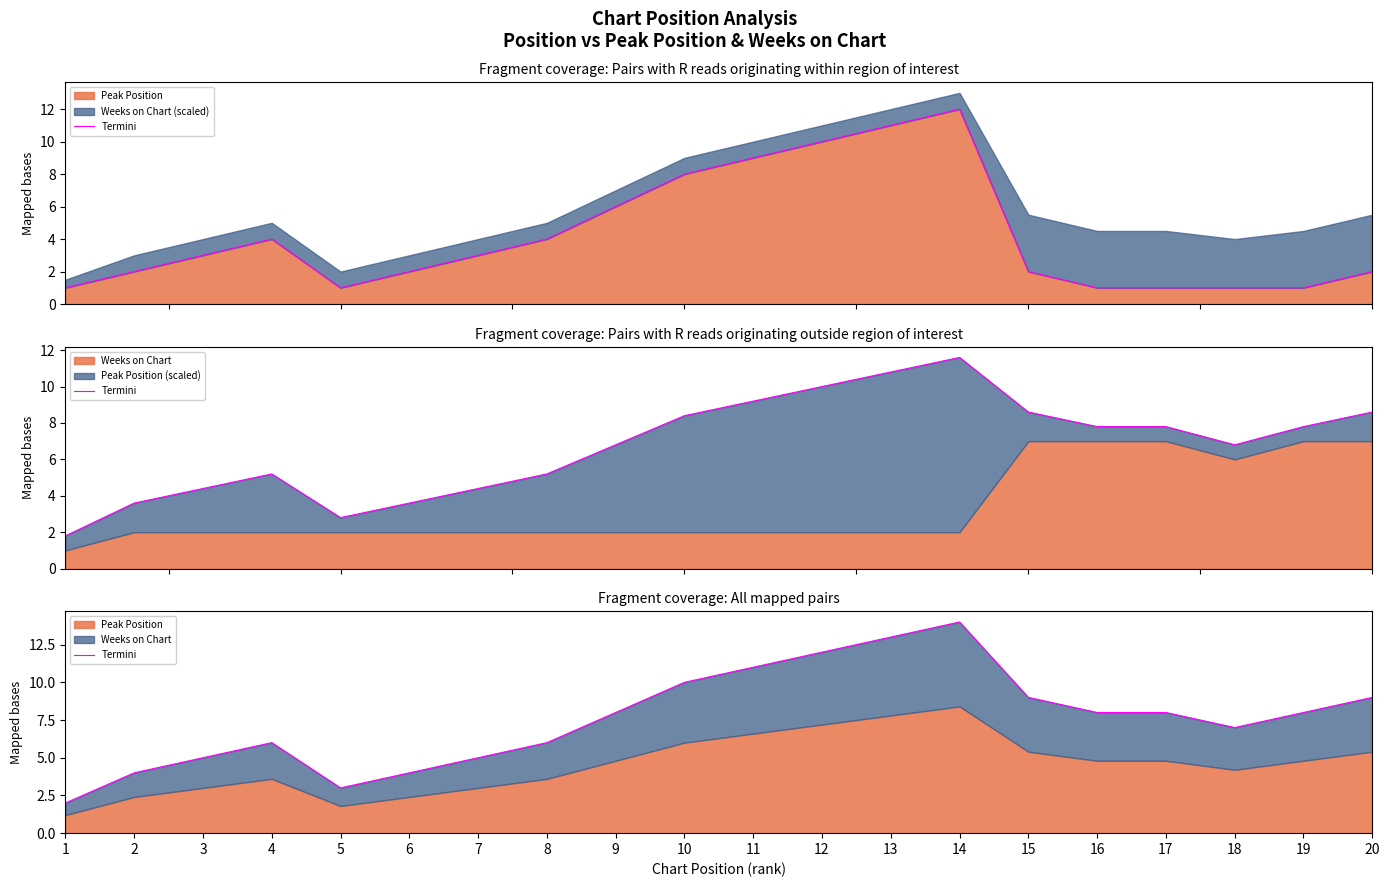

Which category has the highest value across all series?

14